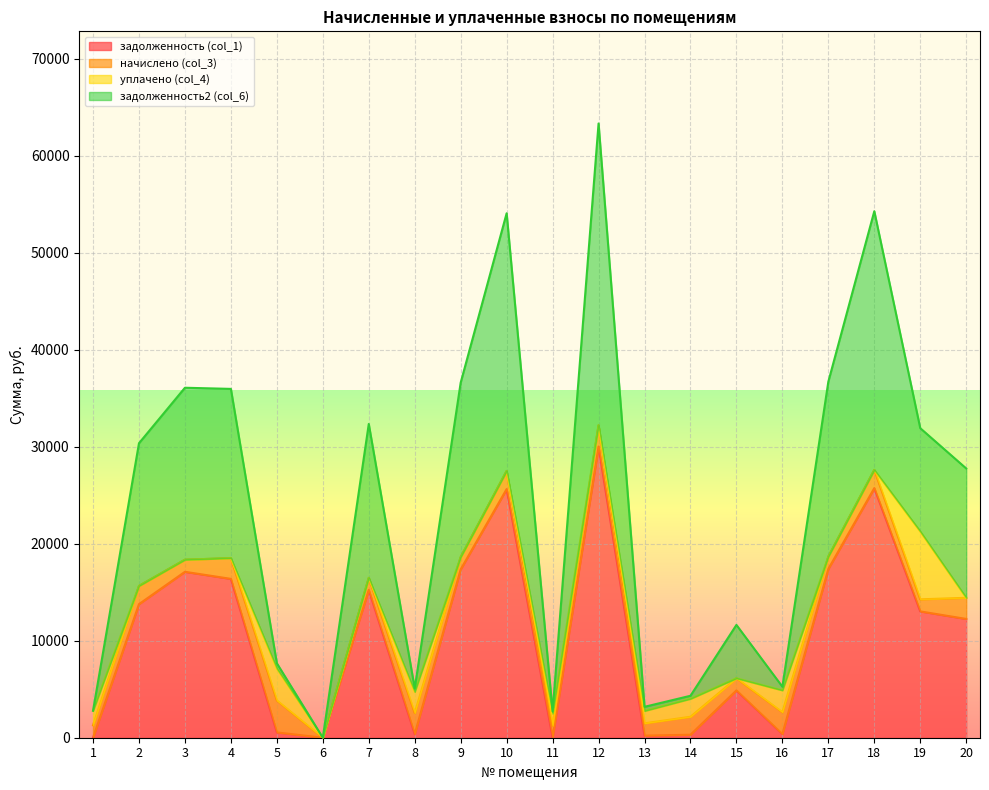

How many lines are shown in the chart?

4